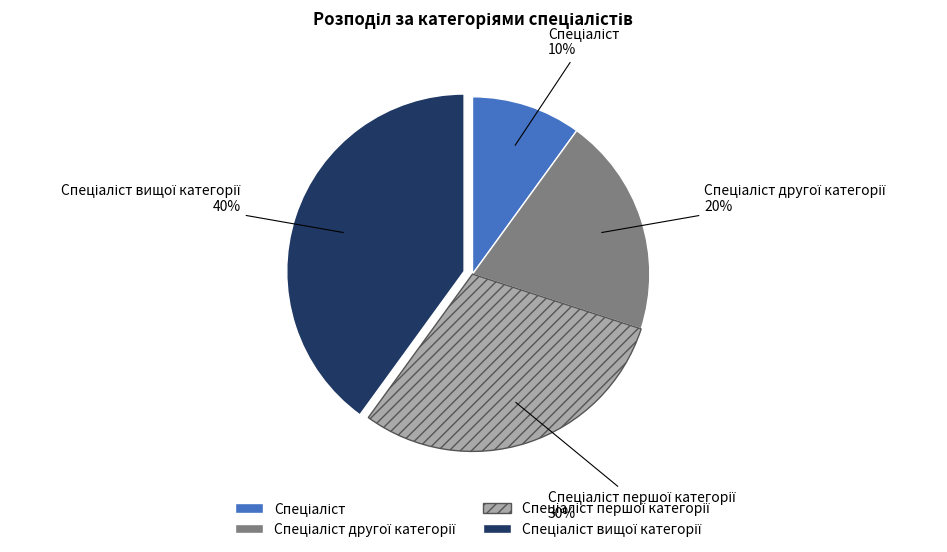

To the nearest percent, what is the average slice percentage?

25%